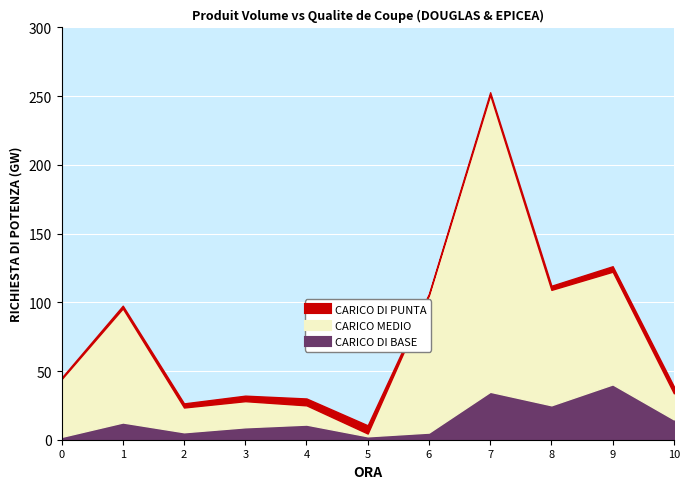

In CARICO DI PUNTA, how many points are higher than both neighbors (excluding endpoints)?

1